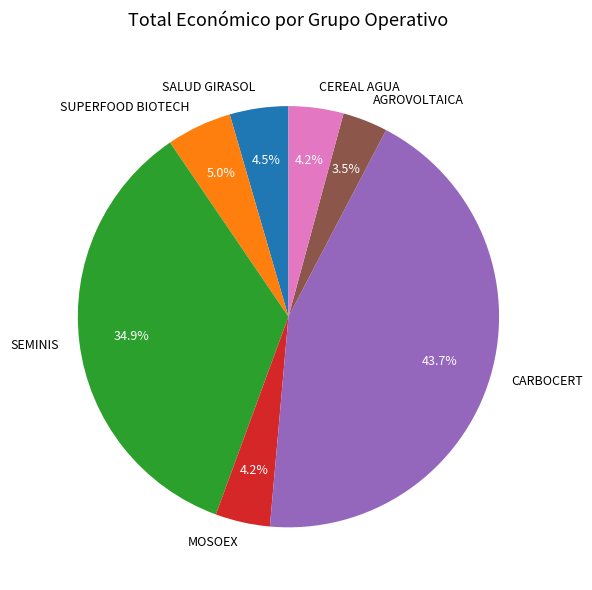

Between AGROVOLTAICA and CEREAL AGUA, which is larger?

CEREAL AGUA